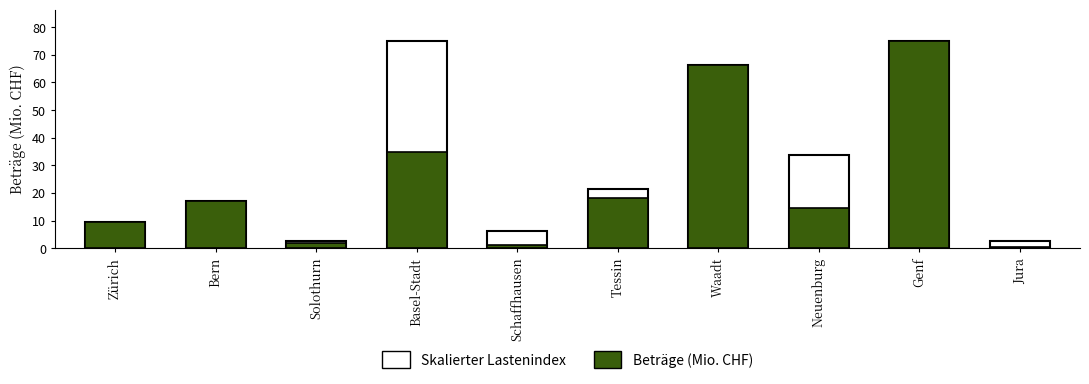

What is the difference between the maximum and minimum values?

74.6